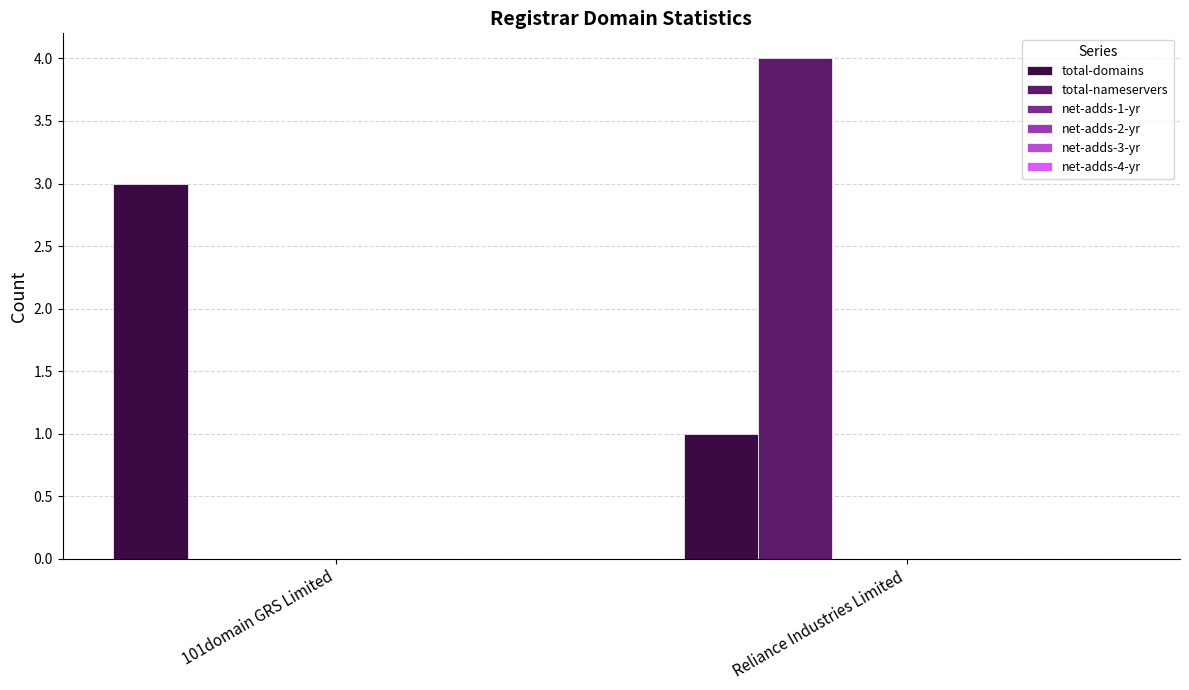

What is the highest value of the total-nameservers series?

4